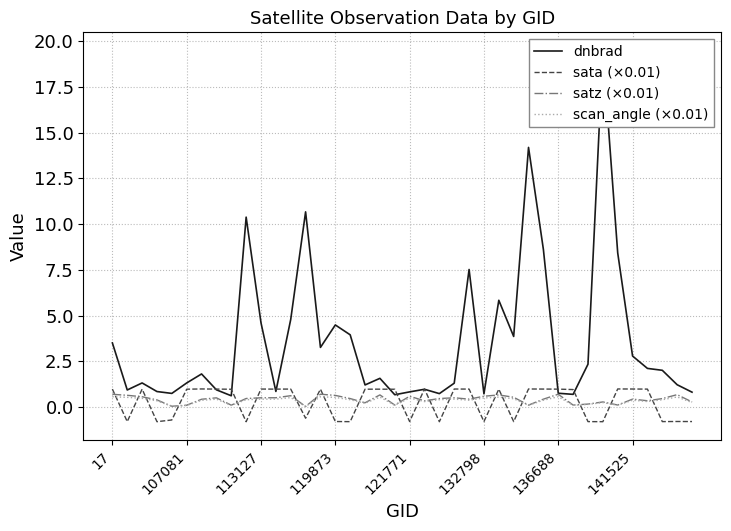

Between 36 and 32, which is larger?

32